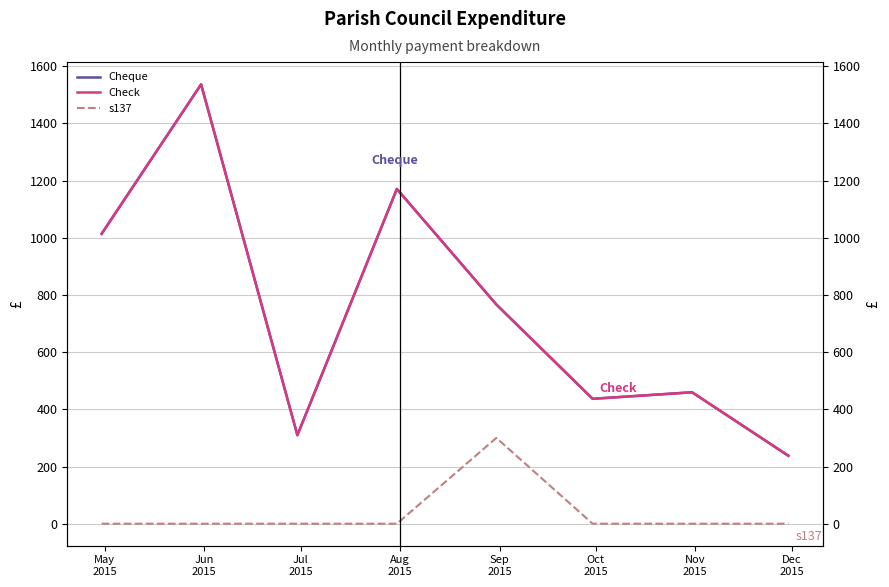

True or false: Cheque and Check intersect in this chart.

False